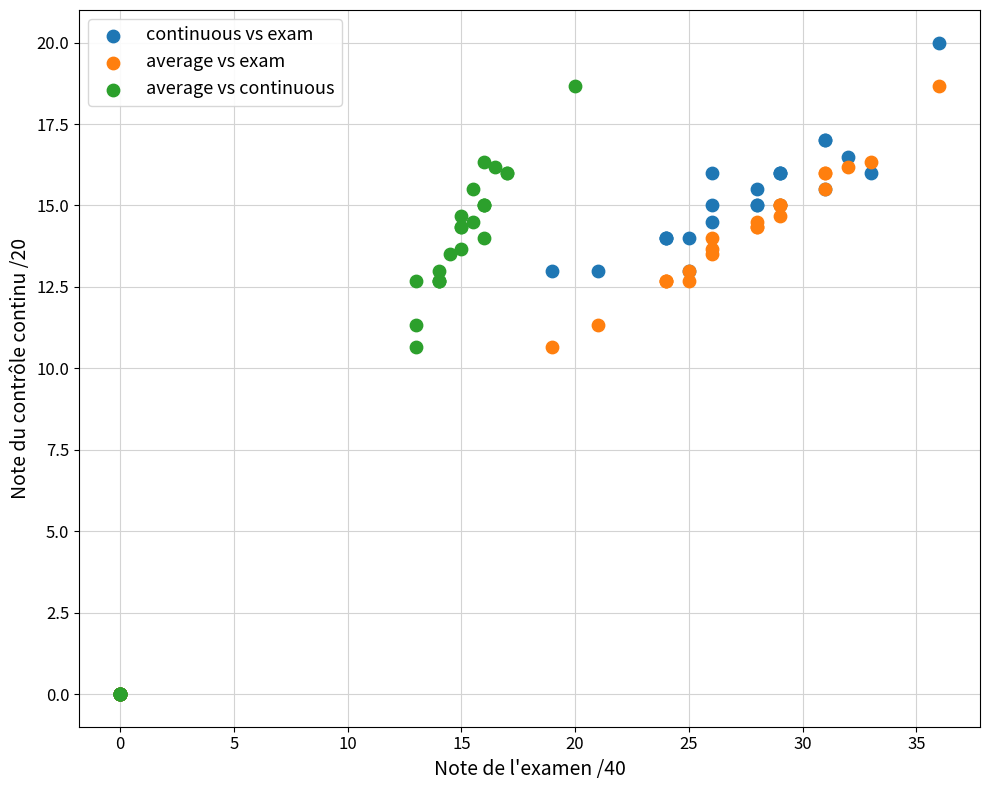

What are all the series names shown in the legend?

continuous vs exam, average vs exam, average vs continuous